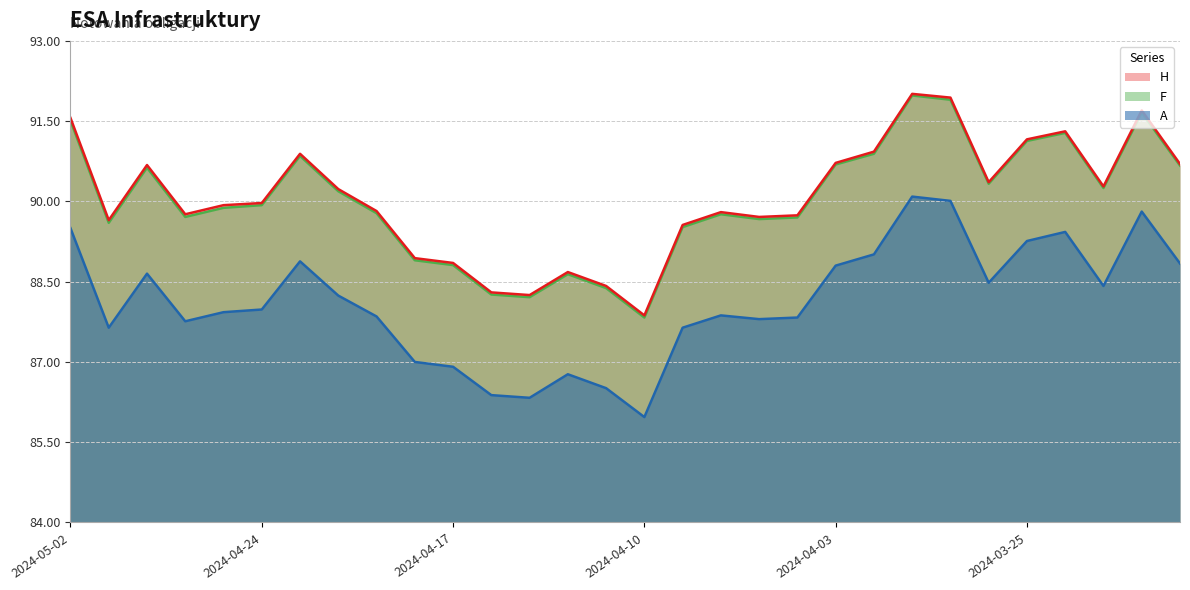

Which series changed the most between 2024-04-18 and 2024-03-22?

A